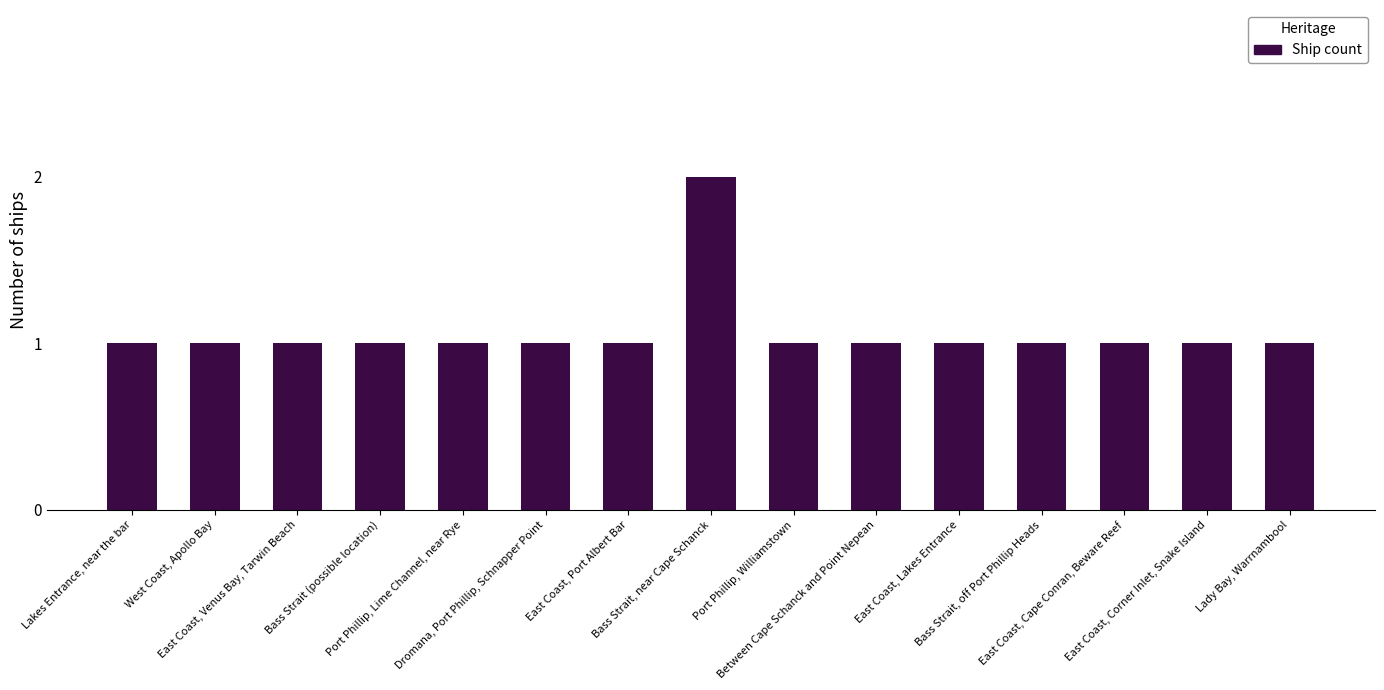

Reading right to left, what are all the values shown in this chart?

1	1	1	1	1	1	1	2	1	1	1	1	1	1	1